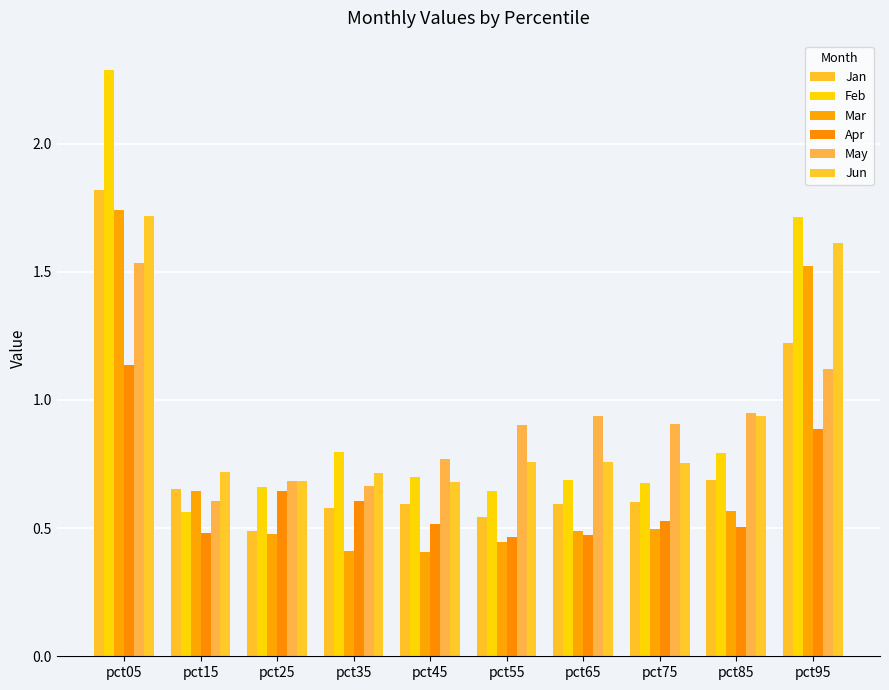

Which series has the largest total across all categories?

Feb